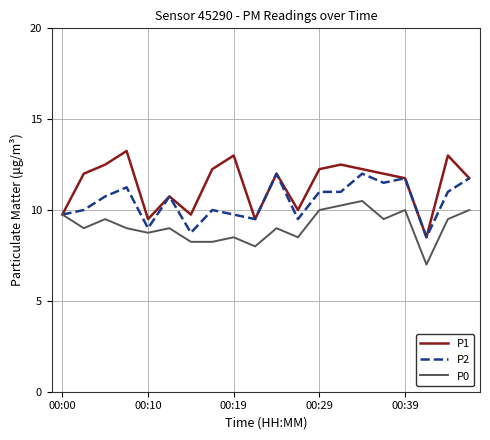

What is the smallest value displayed?

7.0